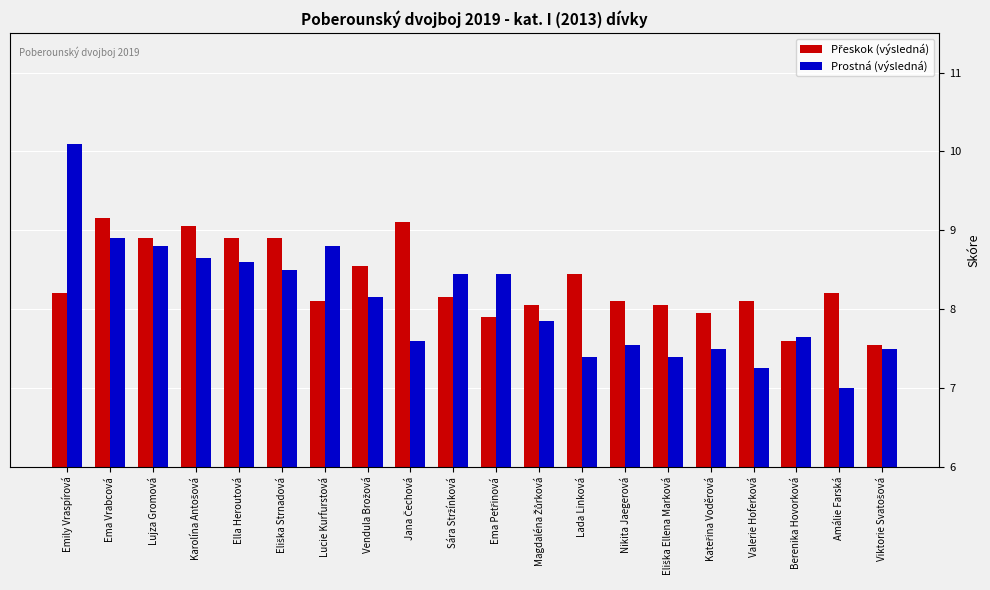

What is the label of the 14th bar from the right?

Lucie Kurfurstová